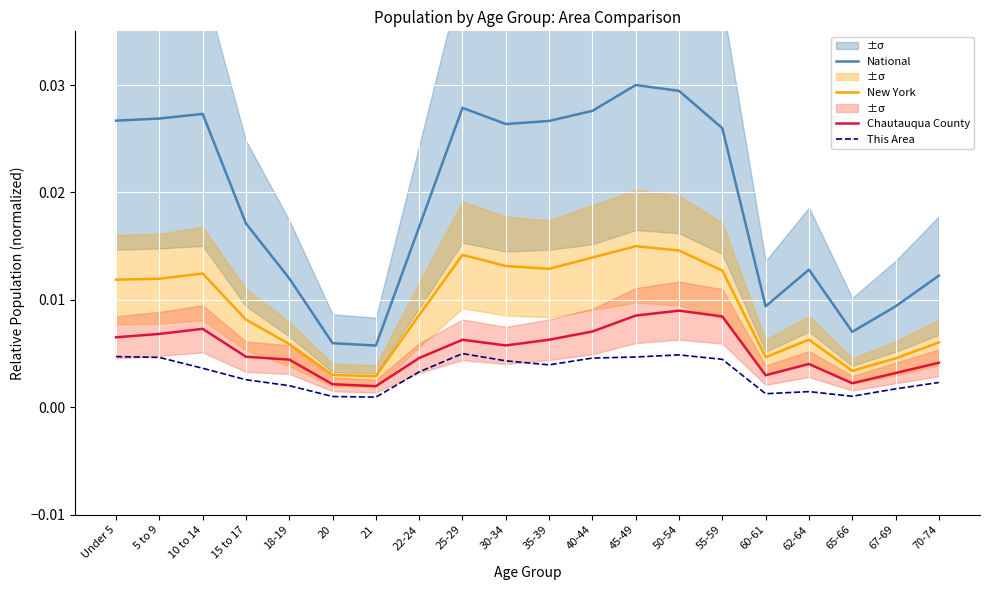

Count the National values in the range 0 to 1.

20